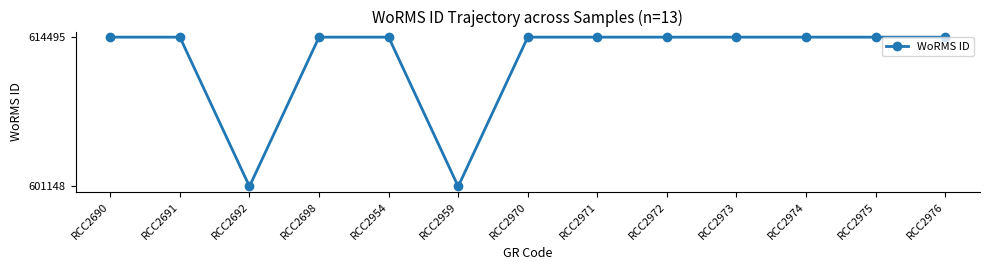

Where is the first local minimum?

RCC2692